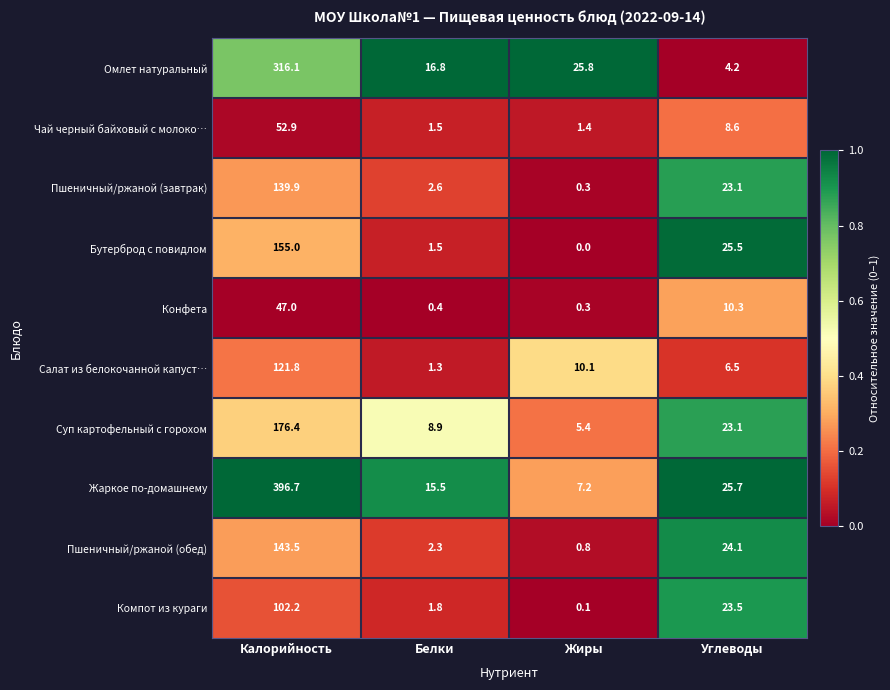

What is the maximum value shown in the chart?

396.7